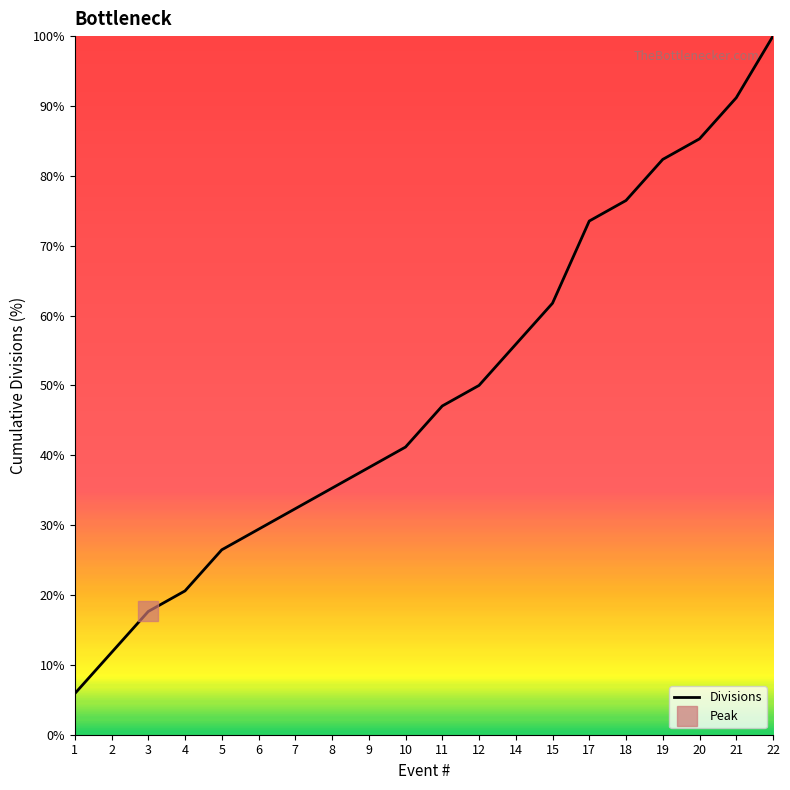

The chart shows a value of 56.6 at 7. True or false?

False